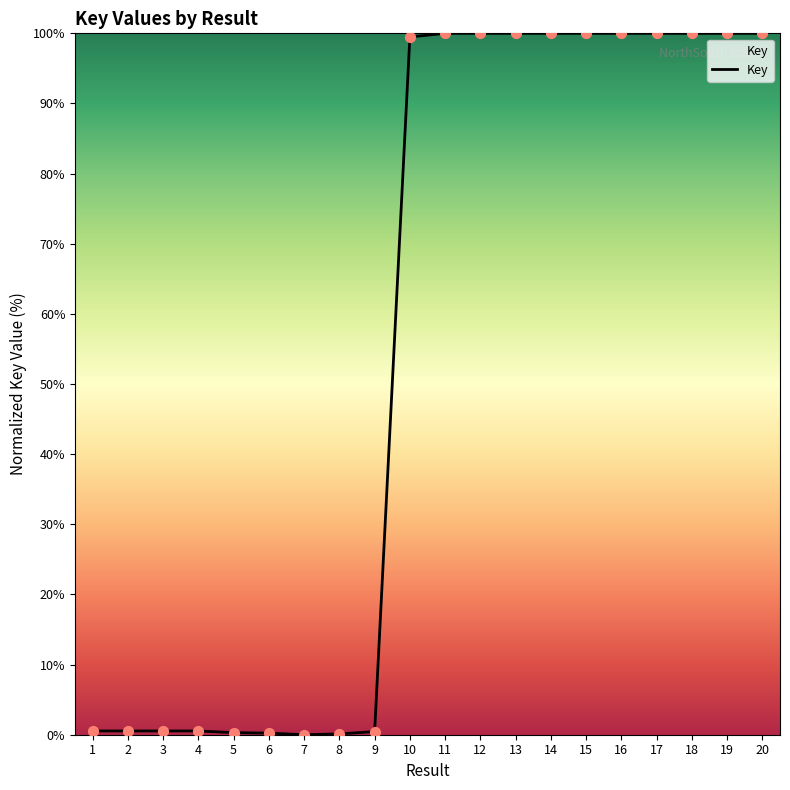

What is the difference between the maximum and minimum values?

100.0